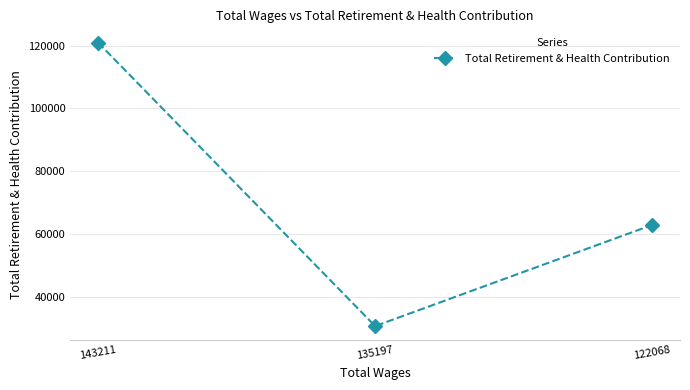

What is the sum of the values at 143211 and 135197?

151534